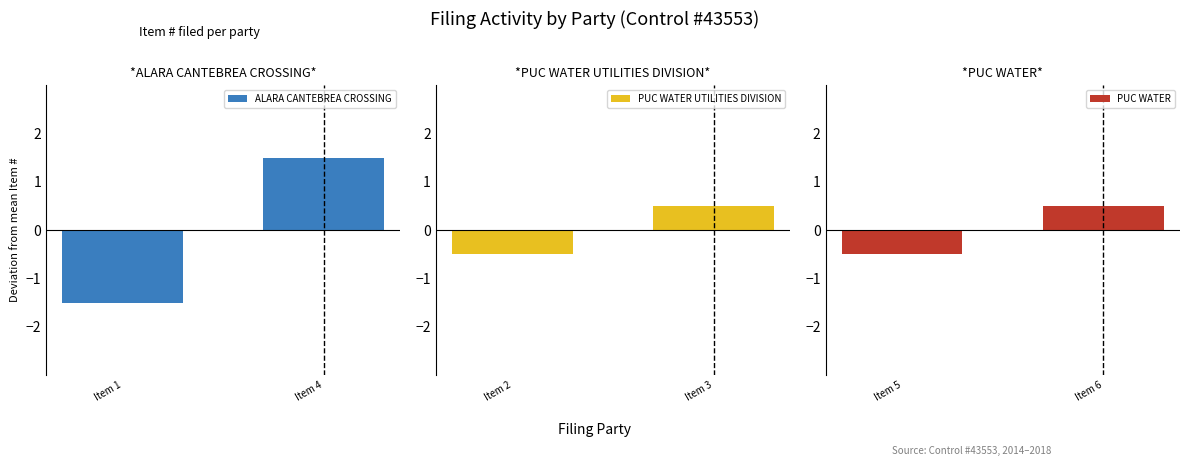

How many data points does each series have?

2